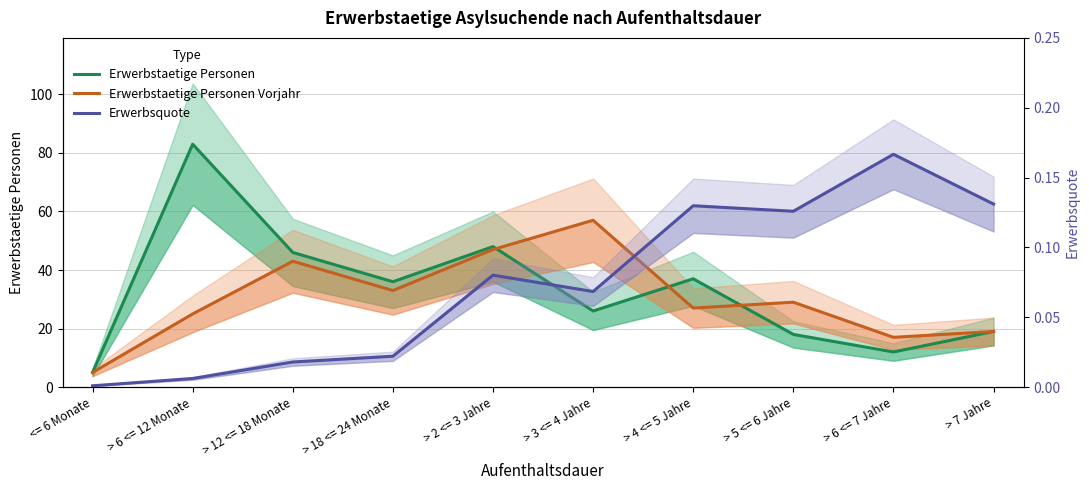

The Erwerbsquote series shows 0.1 at > 4 <= 5 Jahre. True or false?

True